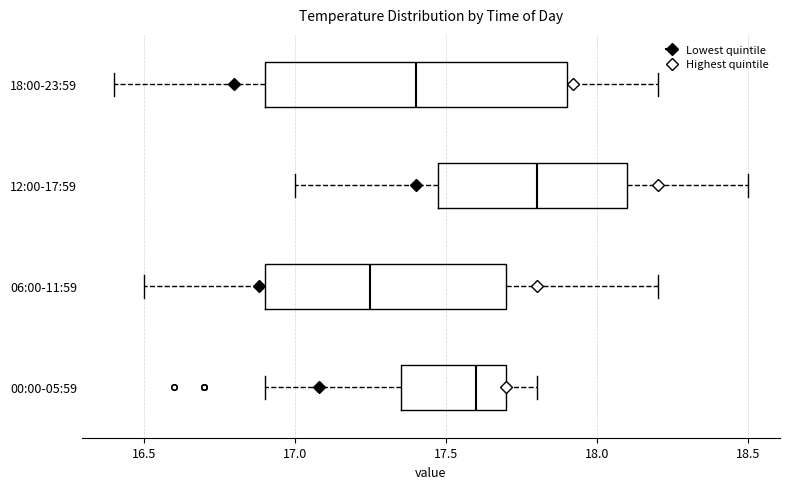

Which box has the furthest to the left median line?

06:00-11:59